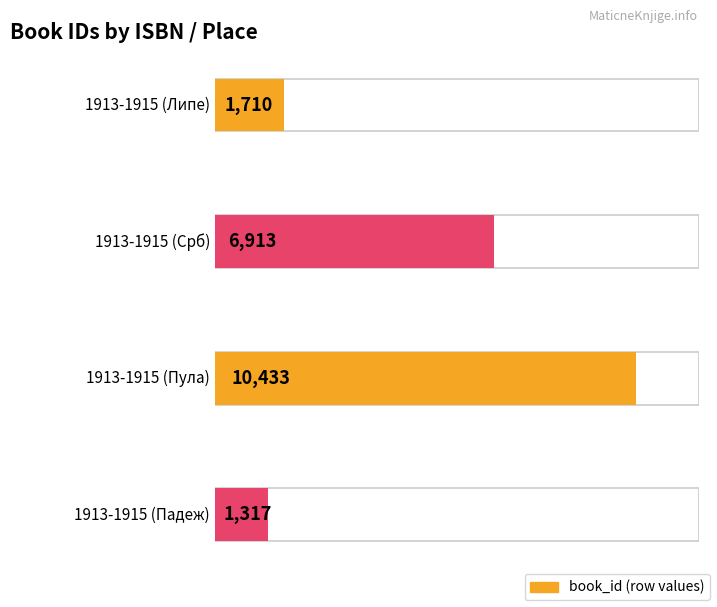

What is the sum of the values at 1913-1915 (Пула) and 1913-1915 (Срб)?

17346